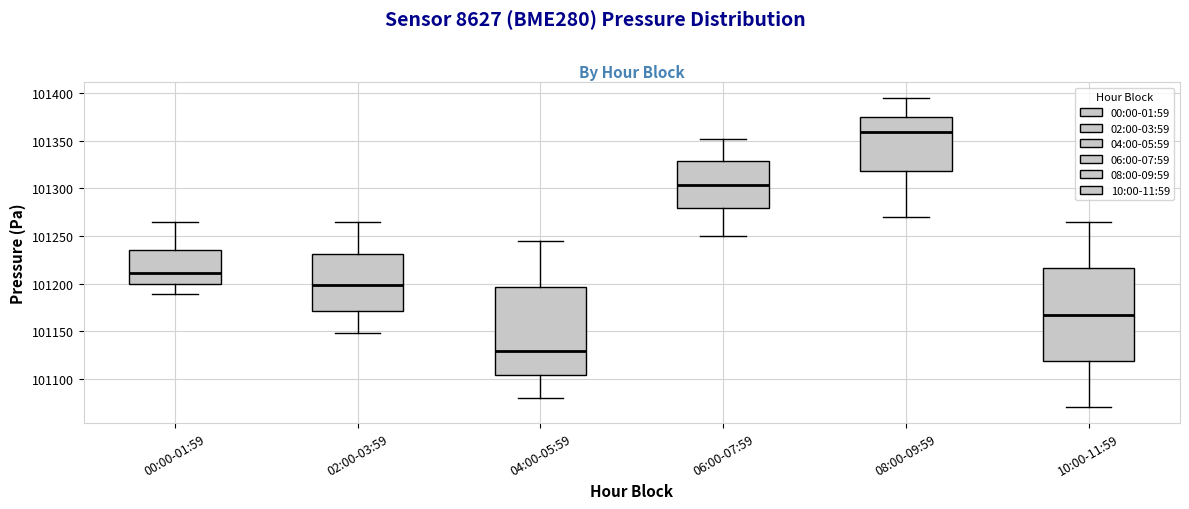

Reading left to right, read every box against the y-axis: the position of its median line, the range the box covers, and the ends of its whiskers. The values are not printed on the chart, so give them approximately, as read against the axis.

00:00-01:59: median 101210, box 101200 to 101235, whiskers 101190 to 101265
02:00-03:59: median 101200, box 101170 to 101230, whiskers 101150 to 101265
04:00-05:59: median 101130, box 101105 to 101195, whiskers 101080 to 101245
06:00-07:59: median 101305, box 101280 to 101330, whiskers 101250 to 101350
08:00-09:59: median 101360, box 101320 to 101375, whiskers 101270 to 101395
10:00-11:59: median 101170, box 101120 to 101215, whiskers 101070 to 101265